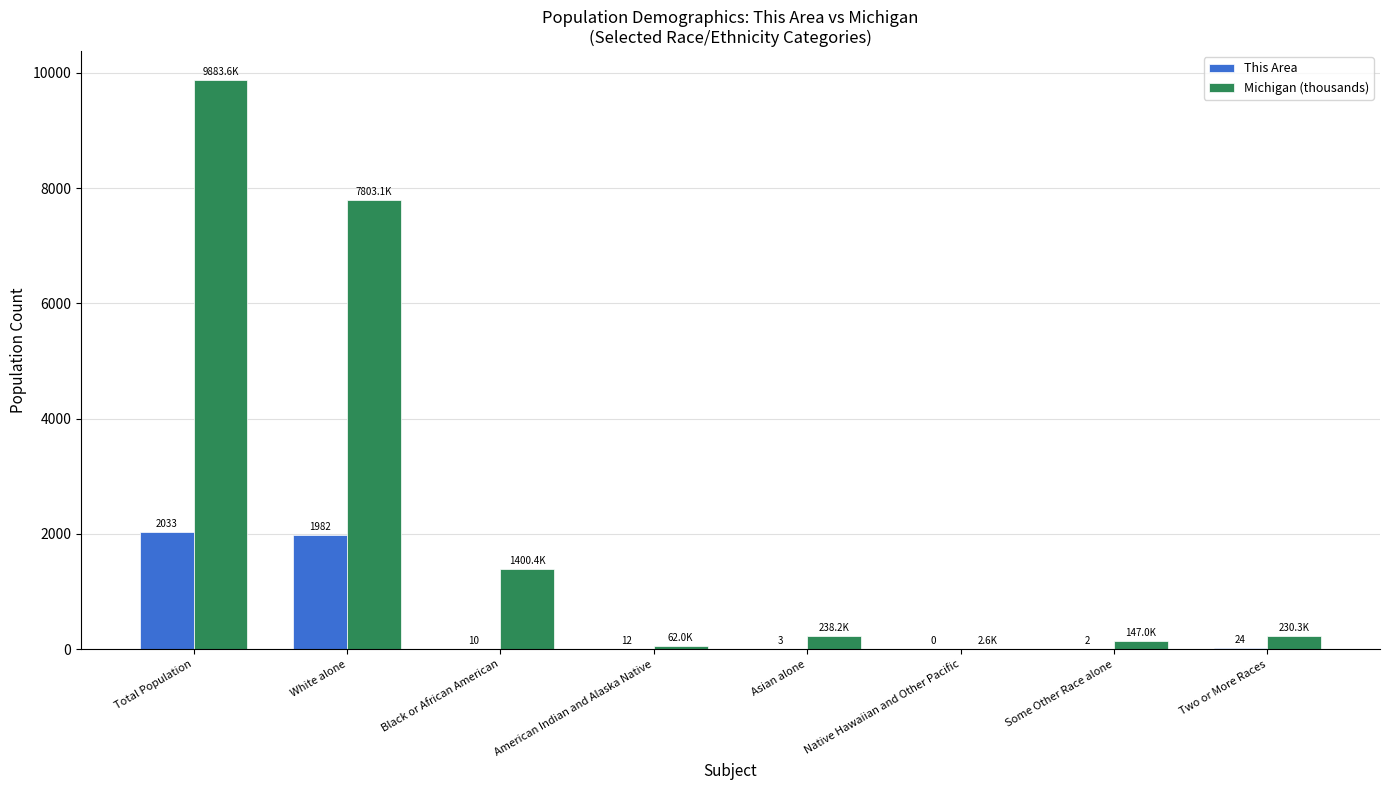

Between Black or African American and Native Hawaiian and Other Pacific, which series saw the biggest shift?

Michigan (thousands)